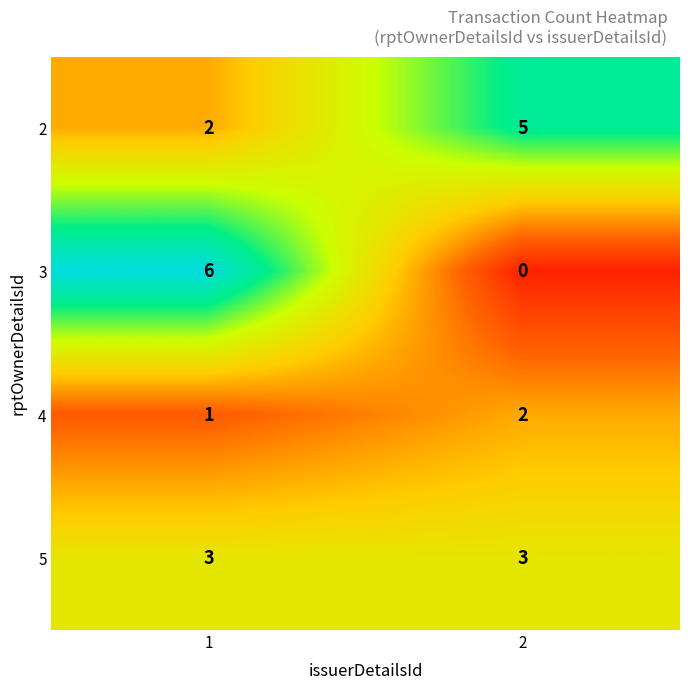

At how many categories does at least one series exceed 1?

2